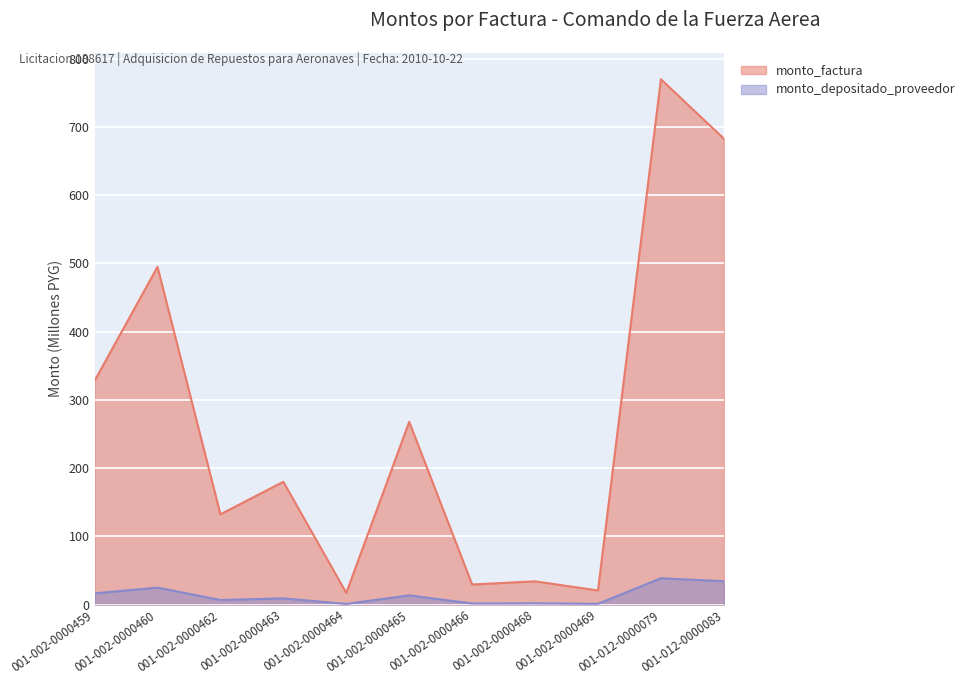

What is the spread (max minus min) of values at 001-002-0000462?

125.6